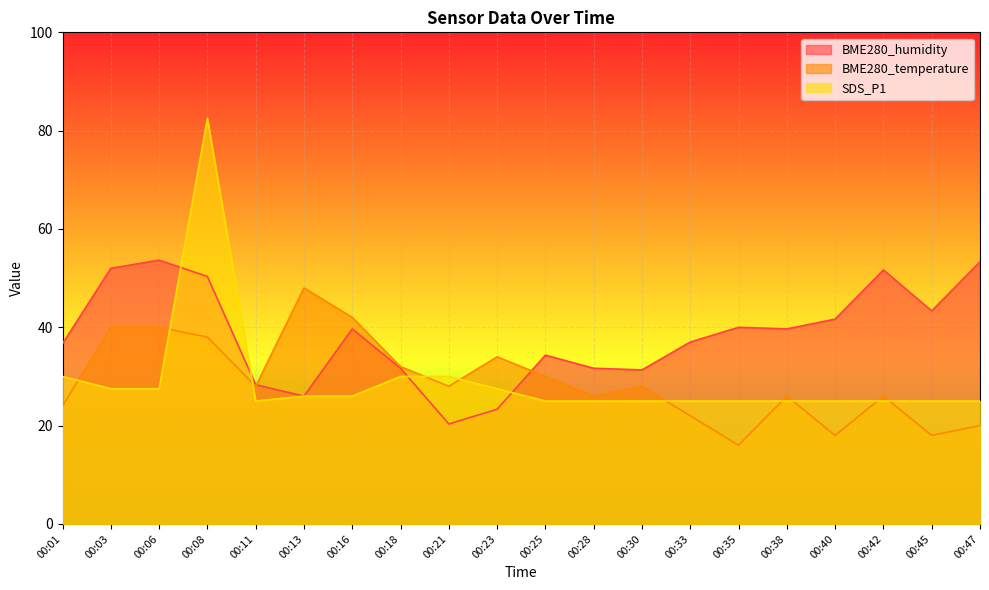

How many intersections are there between BME280_temperature and SDS_P1?

10